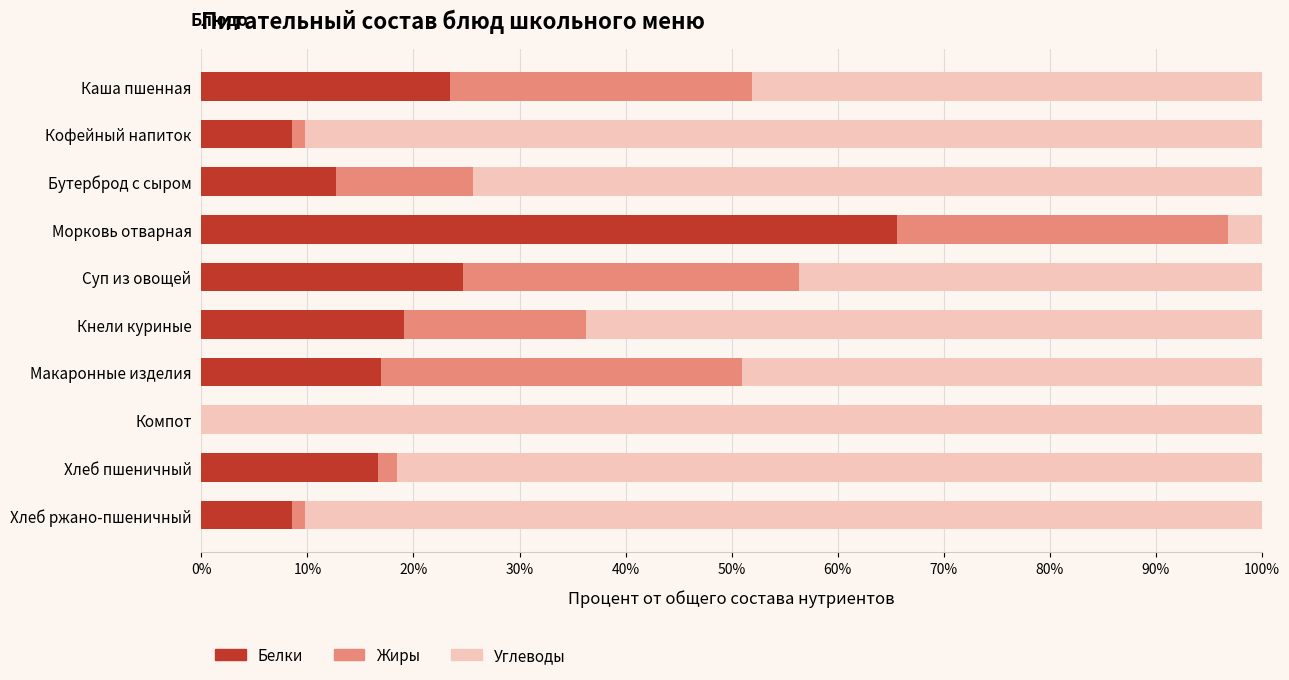

What is the maximum value for Белки?

65.6